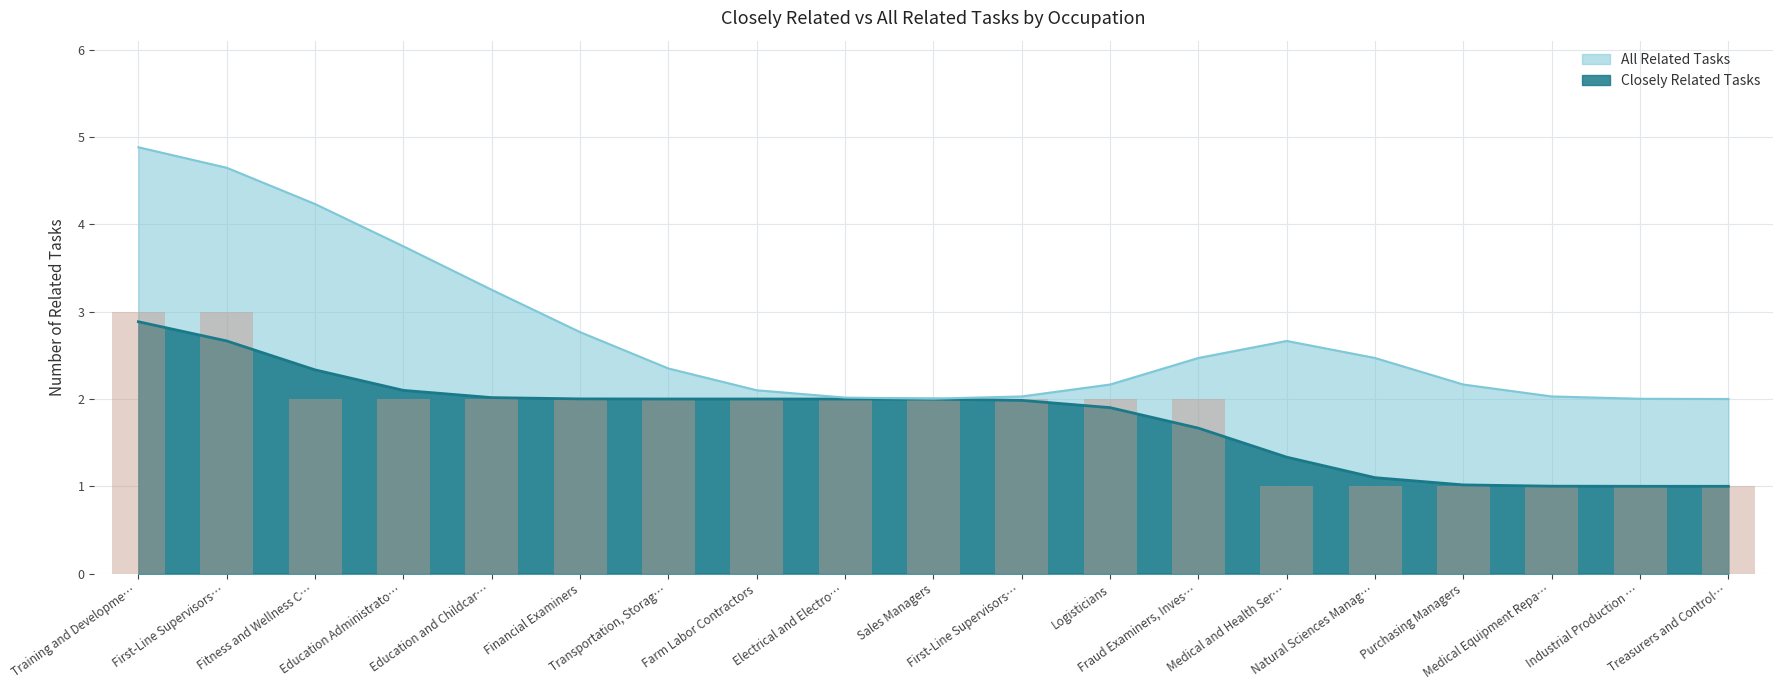

Where is the data nearest to the value 2?

Fitness and Wellness C…